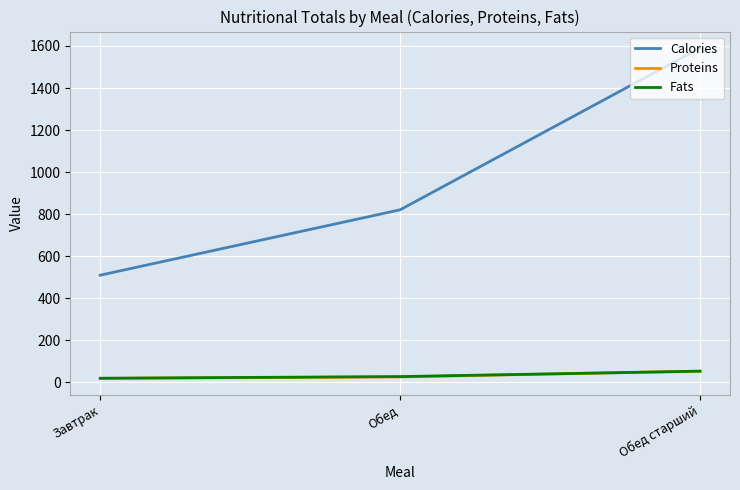

True or false: Proteins has a value of 53.5 at Обед старший.

True